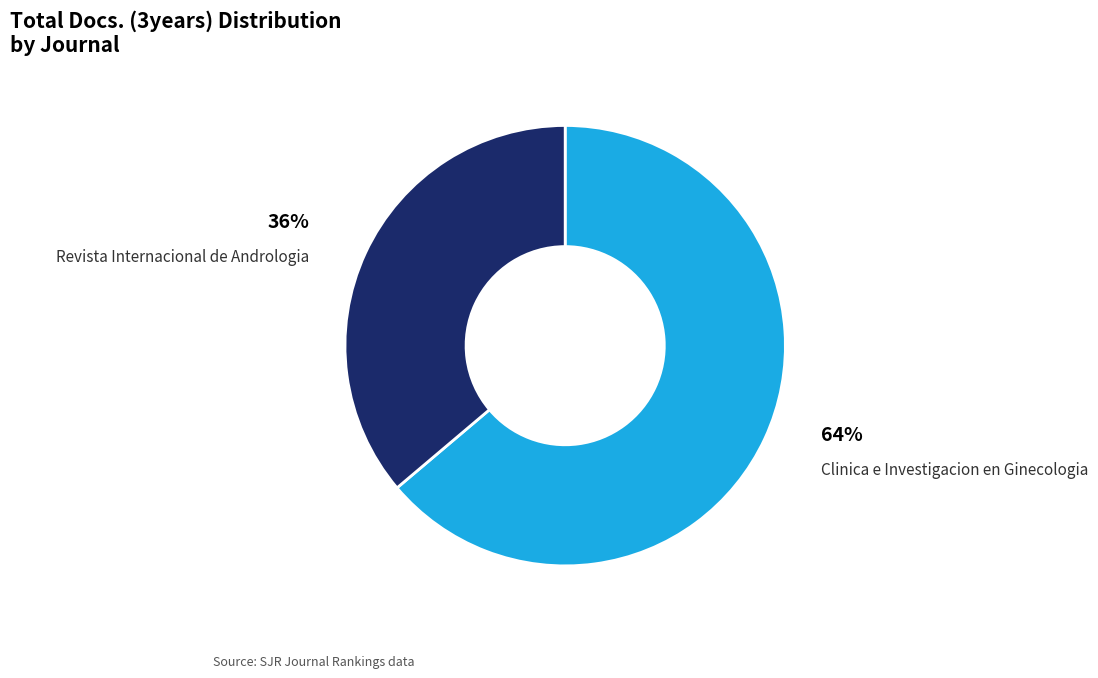

How many segments does this pie chart have?

2